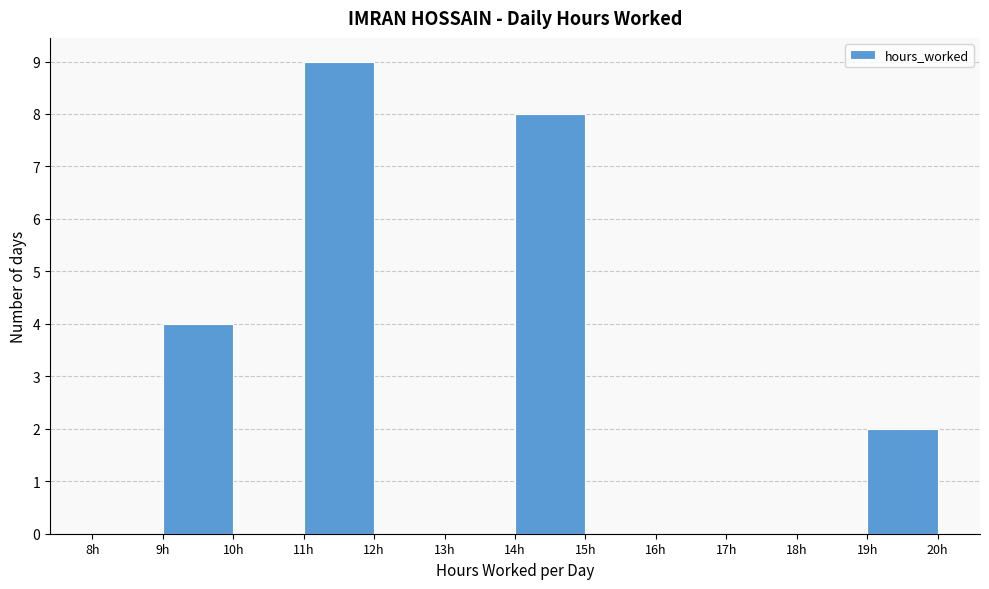

Reading left to right, list every bar in this chart as the range it spans on the x-axis followed by its height. The values are not printed on the chart, so give them approximately, as read against the axis.

8 to 9: 0
9 to 10: 4
10 to 11: 0
11 to 12: 9
12 to 13: 0
13 to 14: 0
14 to 15: 8
15 to 16: 0
16 to 17: 0
17 to 18: 0
18 to 19: 0
19 to 20: 2